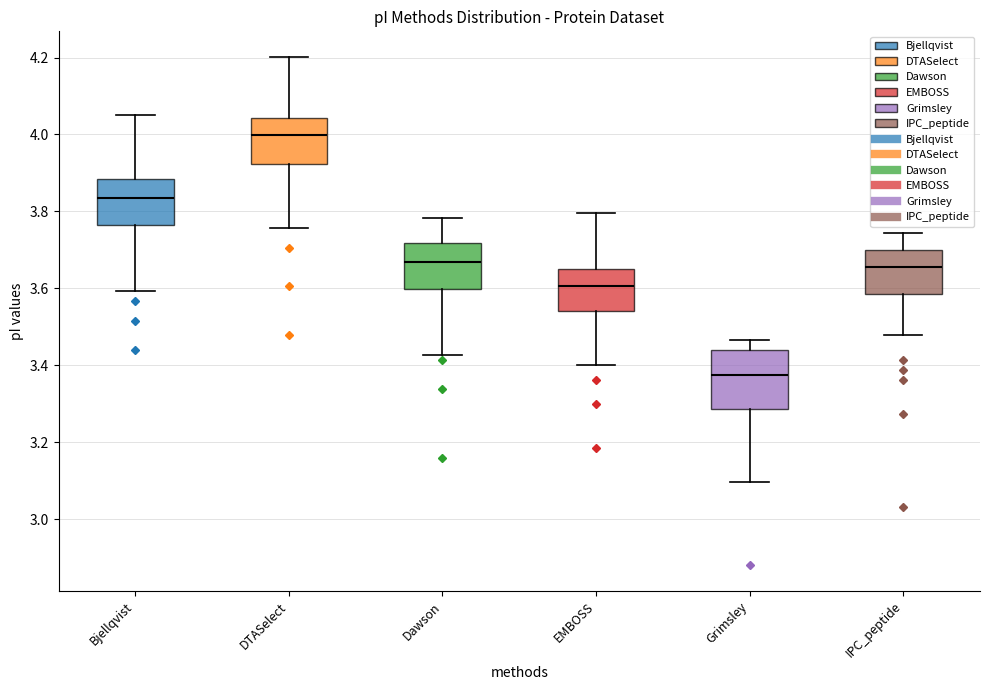

Reading left to right, read every box against the y-axis: the position of its median line, the range the box covers, and the ends of its whiskers. The values are not printed on the chart, so give them approximately, as read against the axis.

Bjellqvist: median 3.84, box 3.76 to 3.88, whiskers 3.60 to 4.06
DTASelect: median 4.00, box 3.92 to 4.04, whiskers 3.76 to 4.20
Dawson: median 3.66, box 3.60 to 3.72, whiskers 3.42 to 3.78
EMBOSS: median 3.60, box 3.54 to 3.64, whiskers 3.40 to 3.80
Grimsley: median 3.38, box 3.28 to 3.44, whiskers 3.10 to 3.46
IPC_peptide: median 3.66, box 3.58 to 3.70, whiskers 3.48 to 3.74